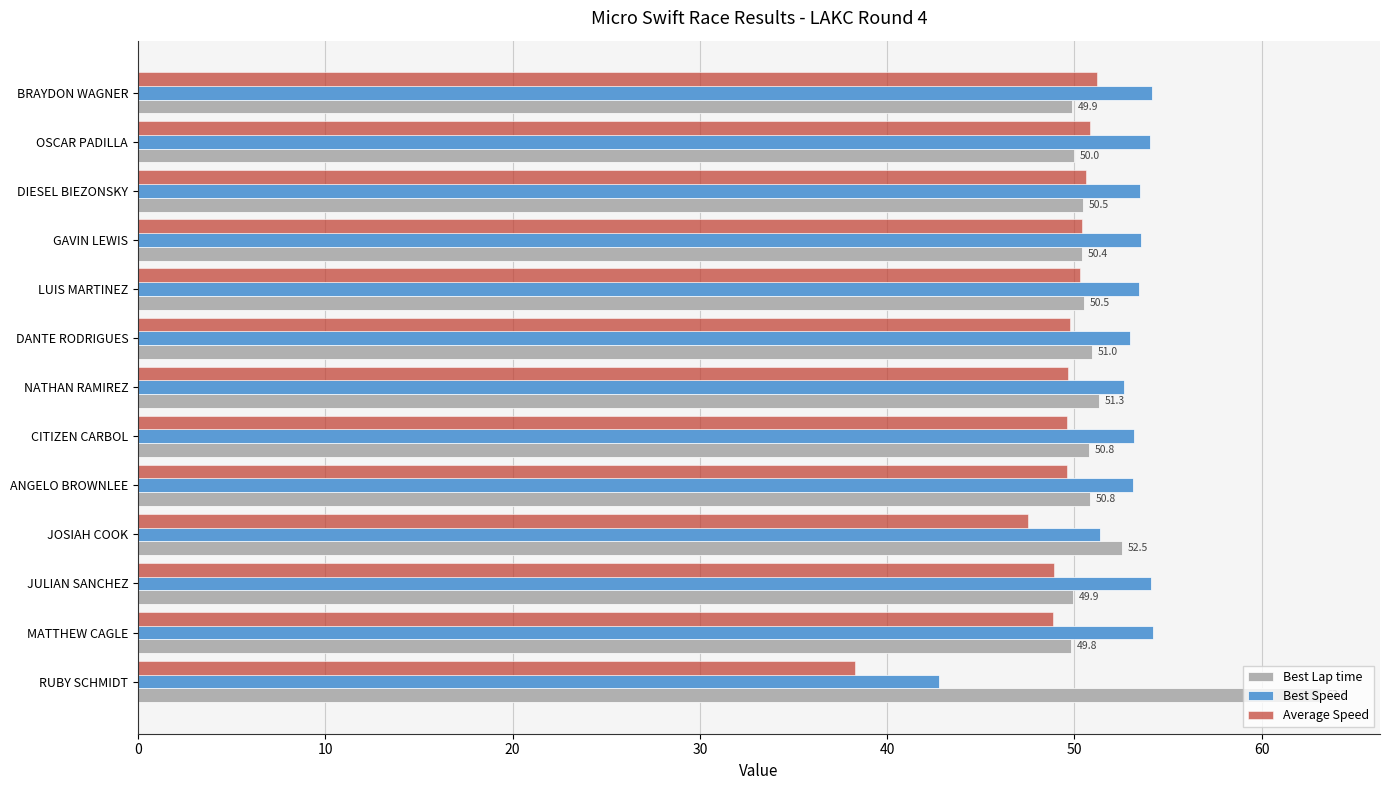

What is the approximate value of Average Speed at ANGELO BROWNLEE?

49.6